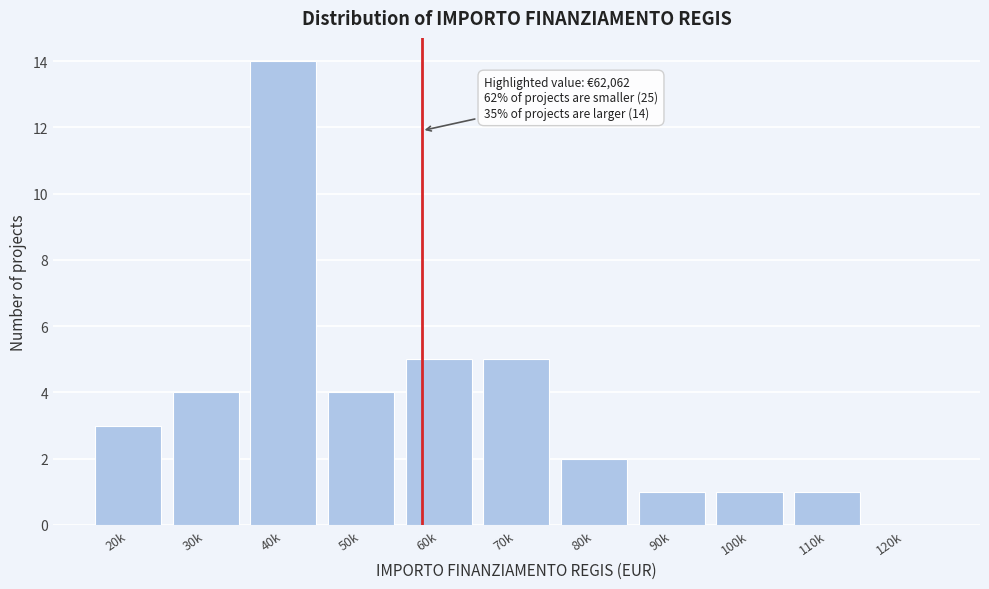

Reading left to right, transcribe all the data shown in this chart.

20k=3	30k=4	40k=14	50k=4	60k=5	70k=5	80k=2	90k=1	100k=1	110k=1	120k=0